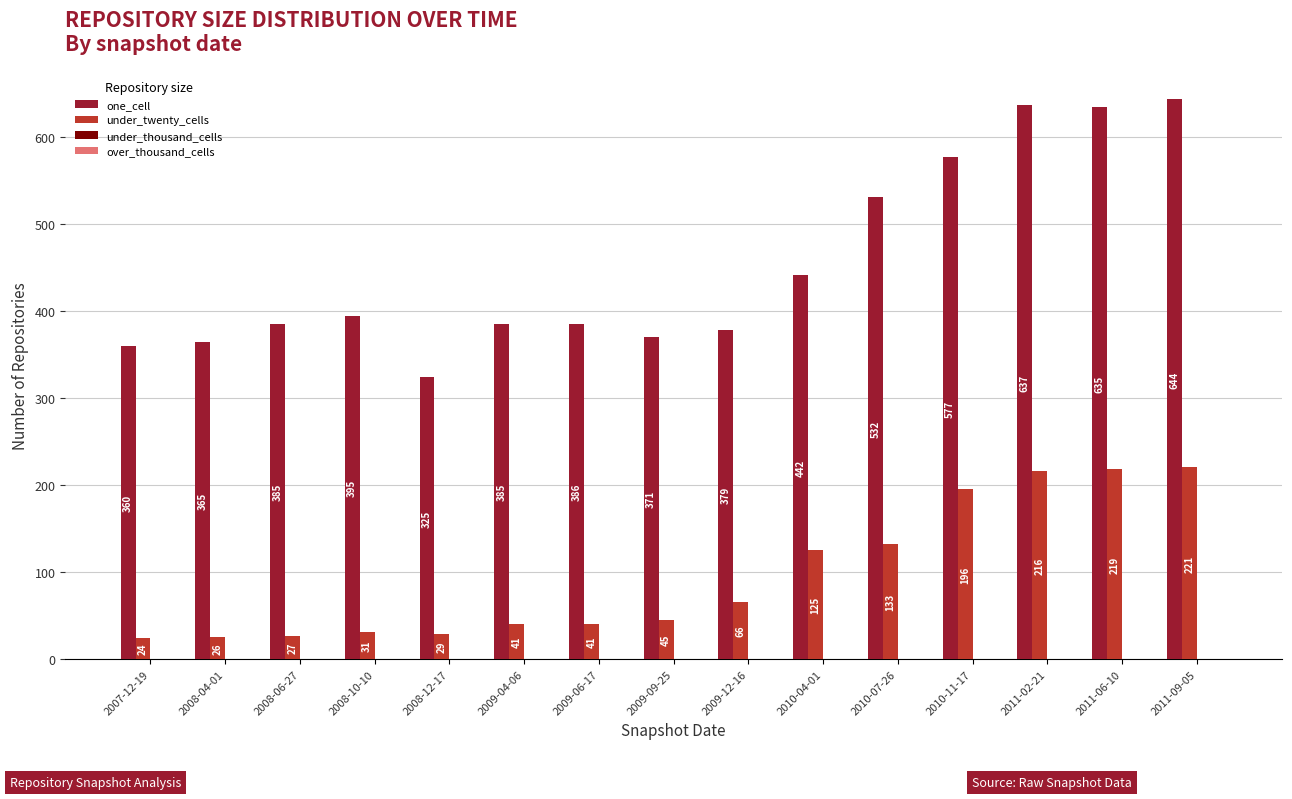

How many distinct data groups are displayed?

2